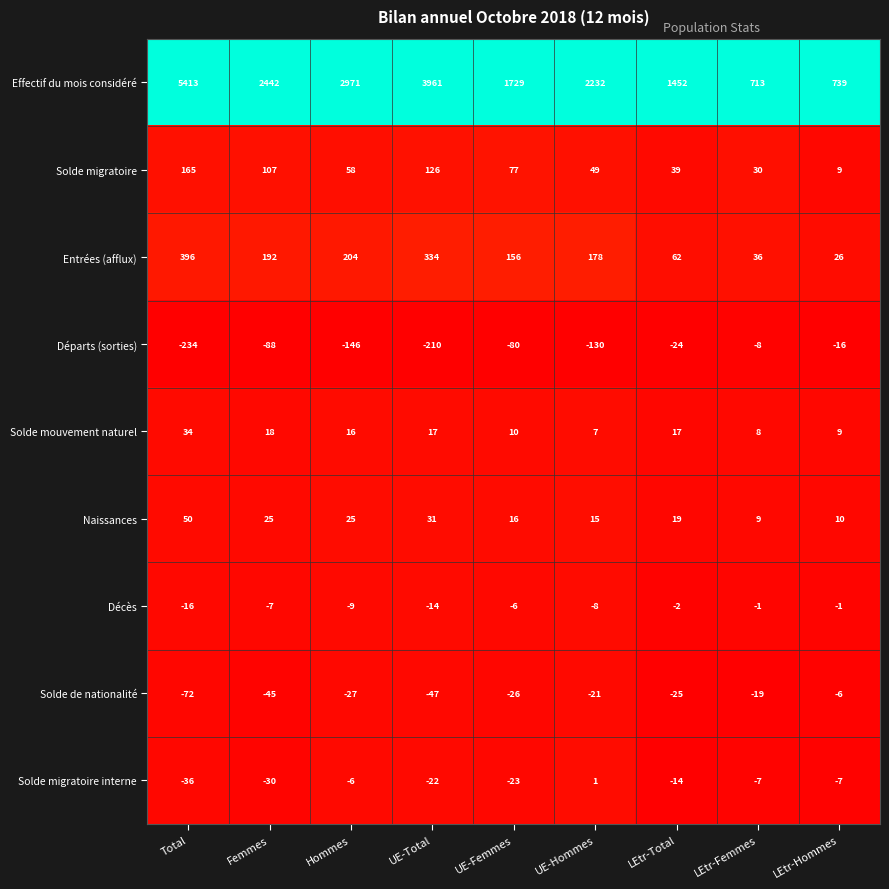

Rank the series at UE-Femmes from lowest to highest value.

Départs (sorties), Solde de nationalité, Solde migratoire interne, Décès, Solde mouvement naturel, Naissances, Solde migratoire, Entrées (afflux), Effectif du mois considéré